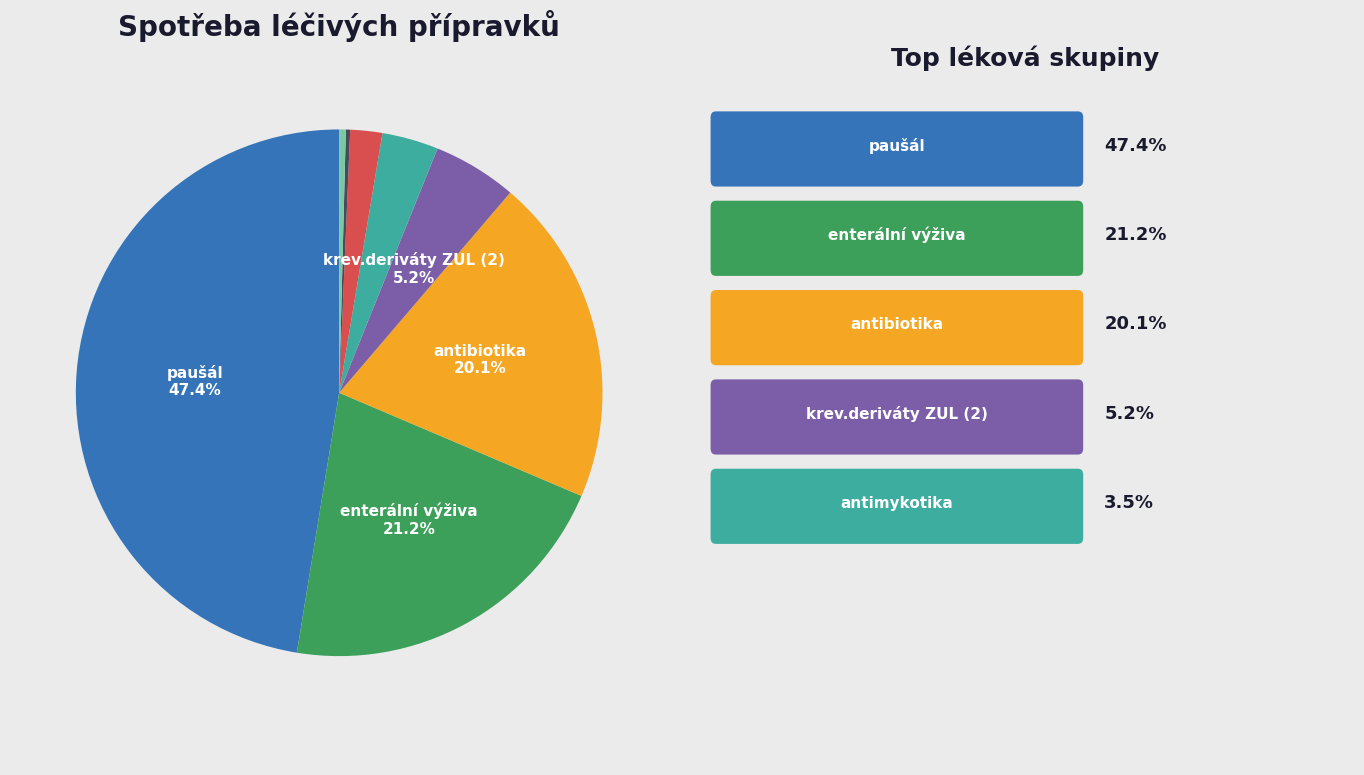

Is there any slice that represents more than half of the pie?

No